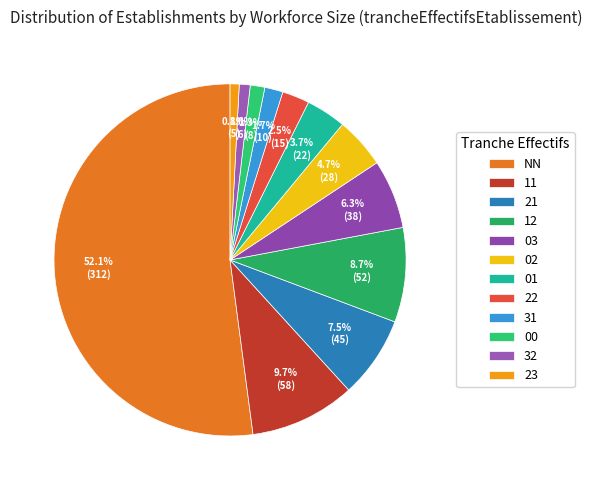

Is there any slice that represents more than half of the pie?

Yes